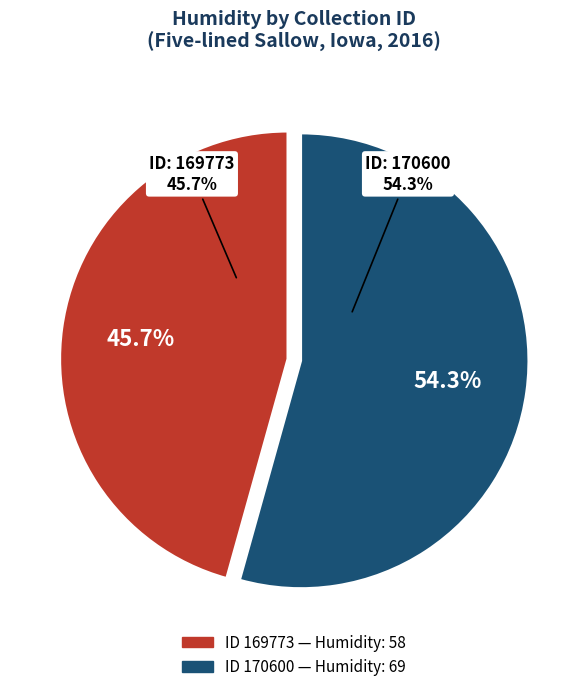

Which slice is the smallest?

169773